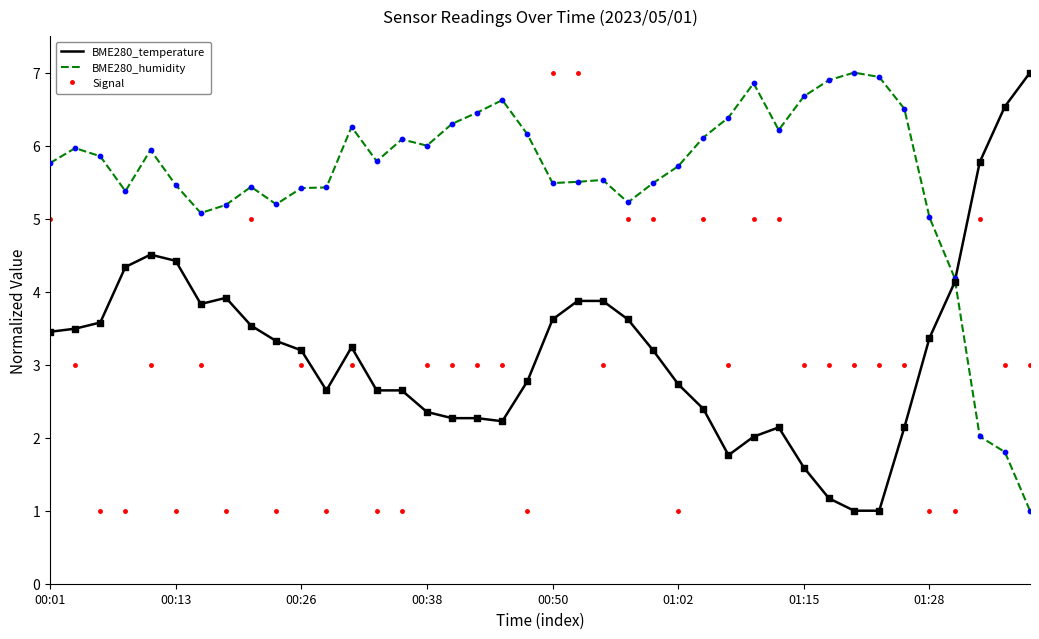

Which series has the largest total across all categories?

BME280_humidity